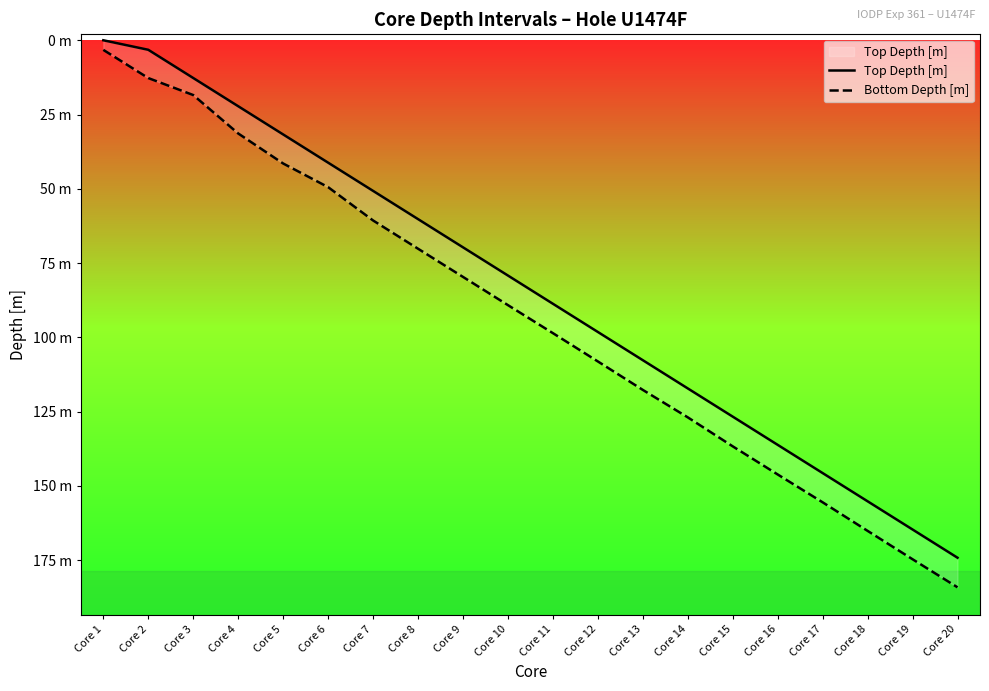

Where is Top Depth [m] nearest to the value 87?

Core 11